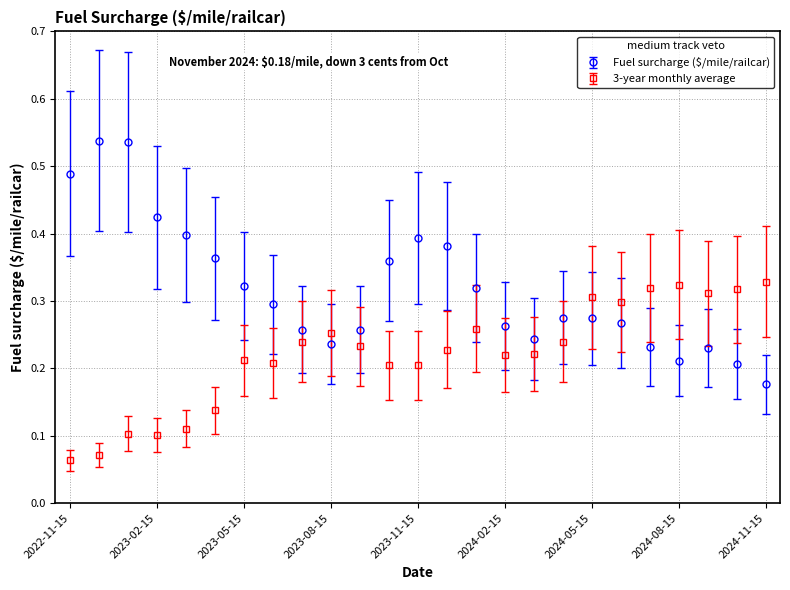

Which series has the largest total across all categories?

Fuel surcharge ($/mile/railcar)